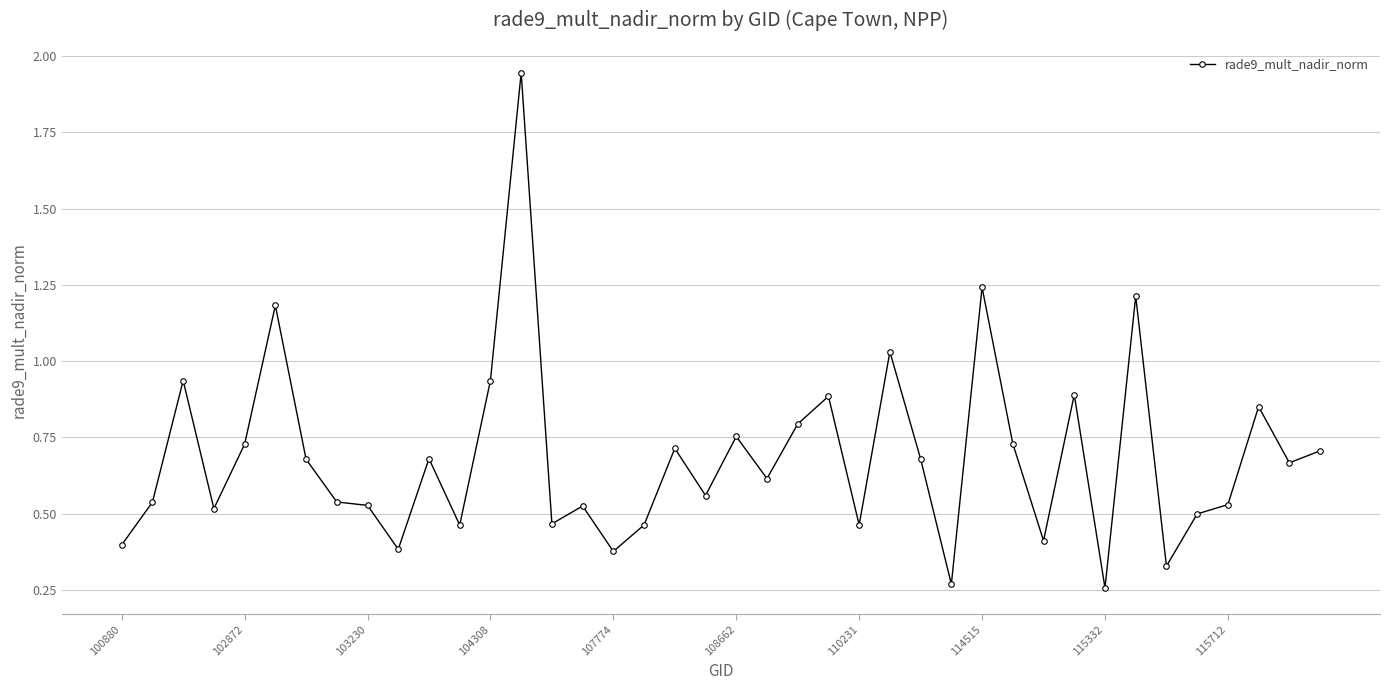

True or false: the data has more than 2 interior local peaks.

True